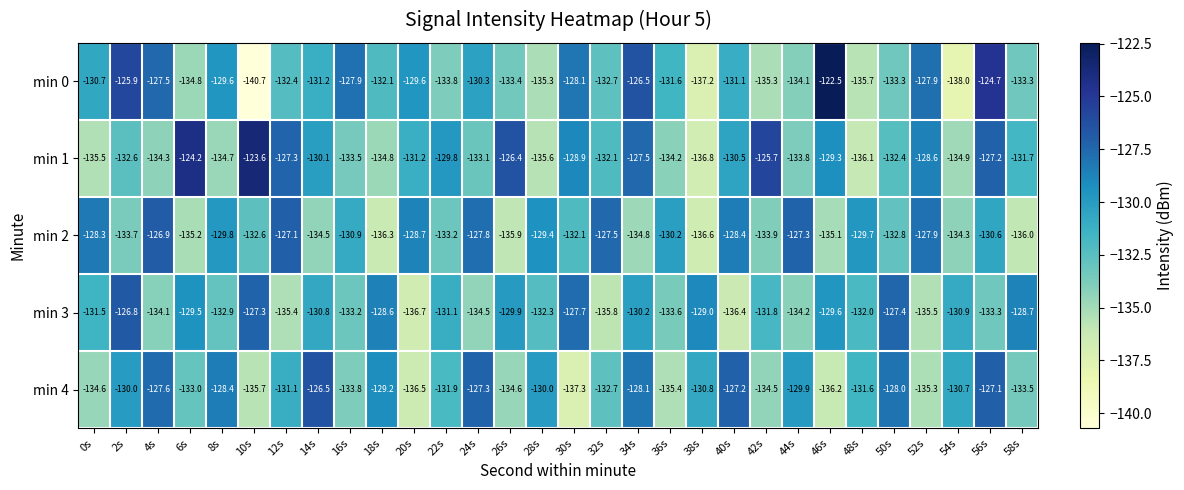

Which series has the largest total across all categories?

min 1